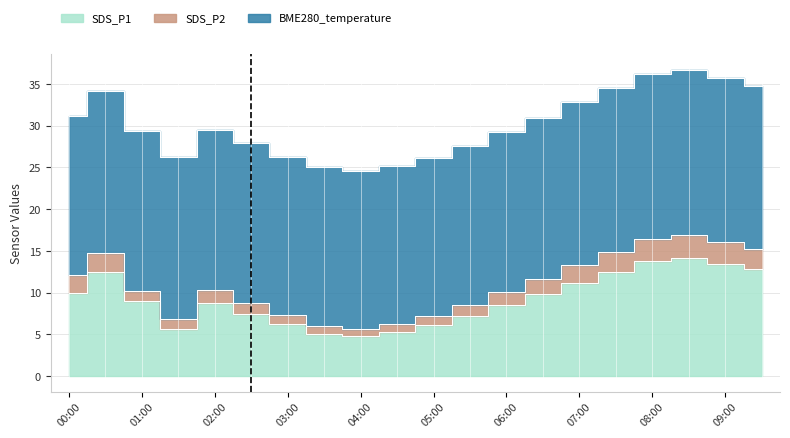

What is the value of the SDS_P1 point at the 11th from the left?

6.1